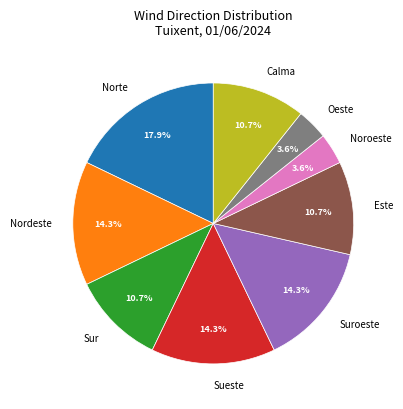

Count the number of slices in the pie.

9